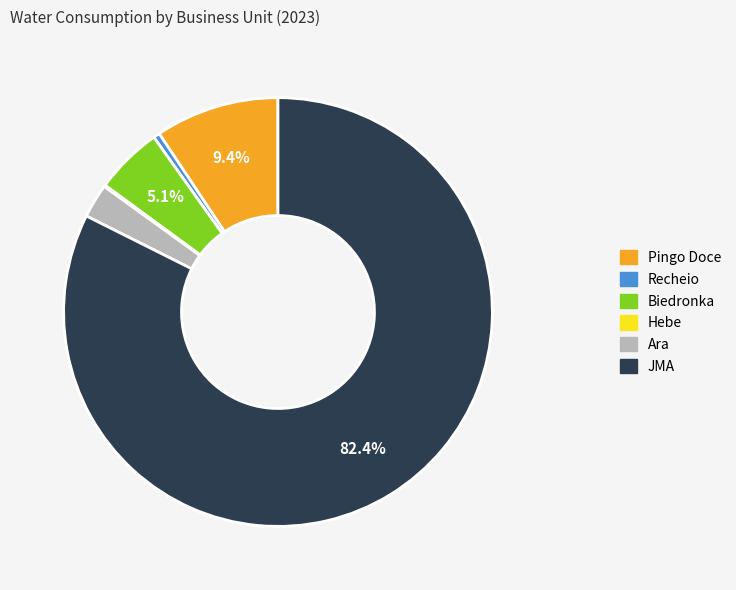

Is there any slice that represents more than half of the pie?

Yes